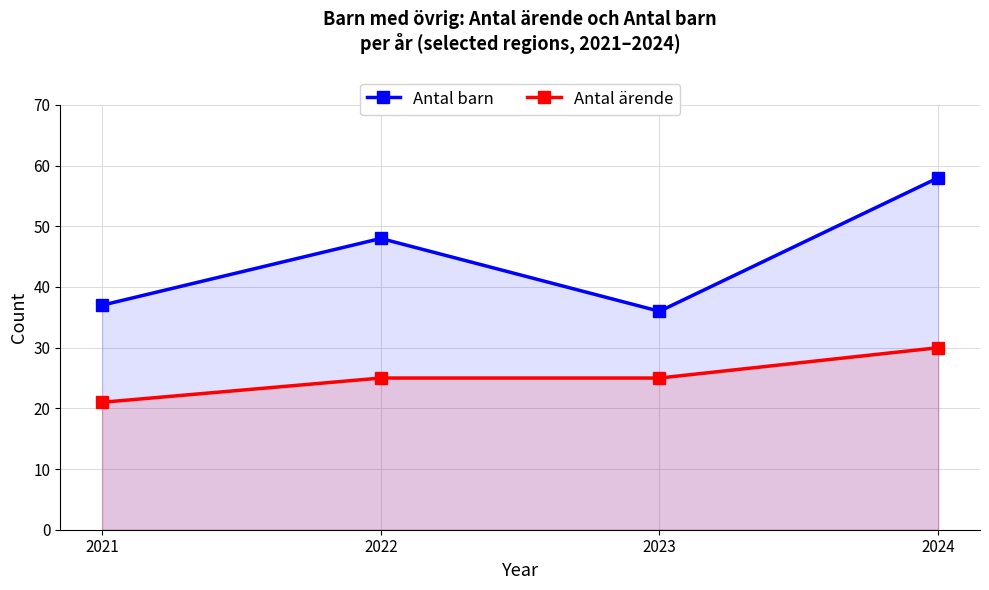

How many values in the Antal barn series are below 48?

2